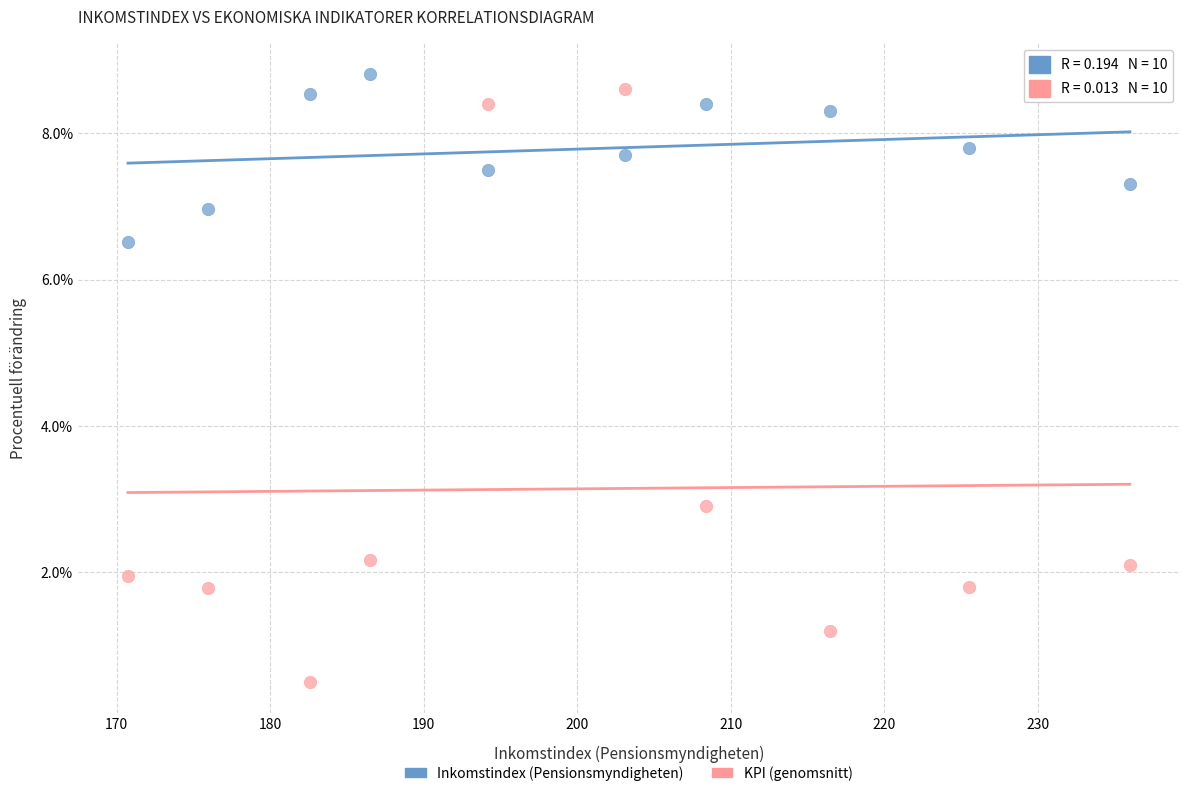

Which series contains the lowest Y value?

KPI (genomsnitt)